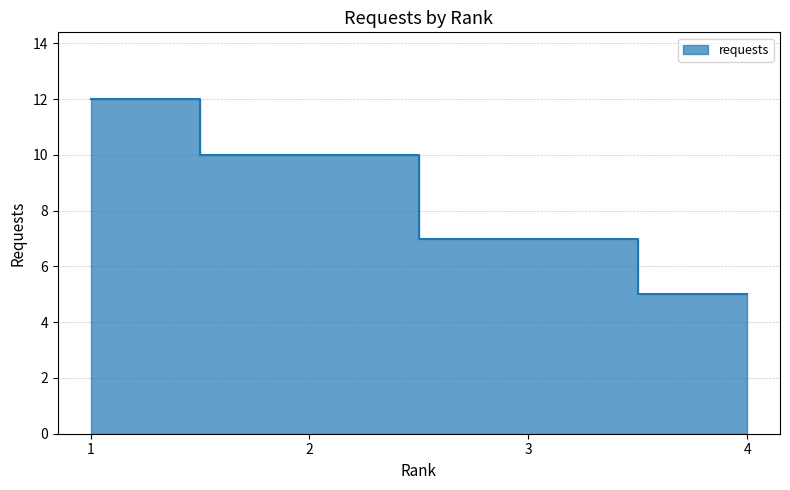

Between 3 and 4, which is larger?

3